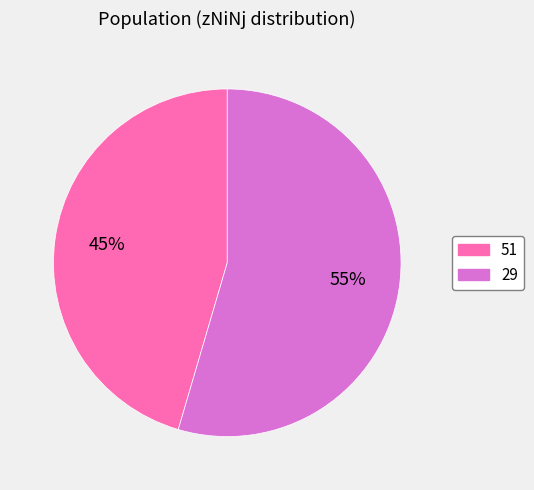

How many slices are in this pie chart?

2